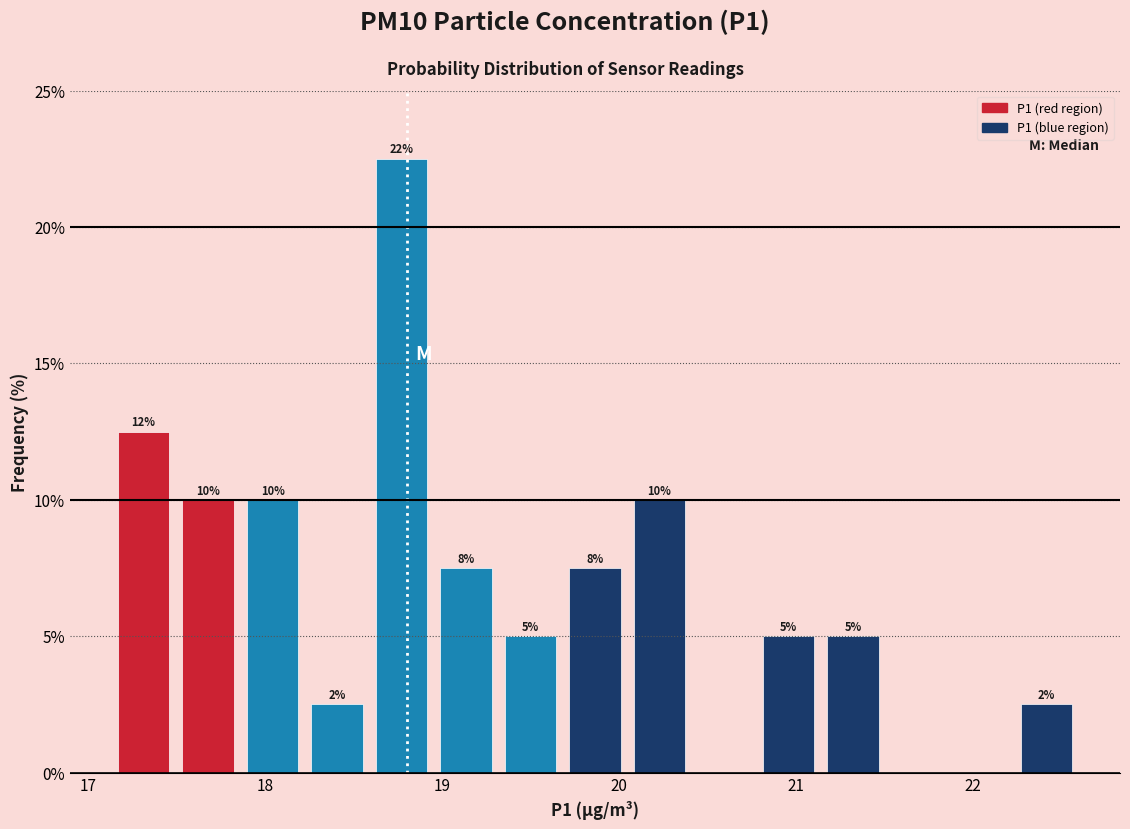

Read against the x-axis, roughly where is the centre of the tallest bar?

18.8